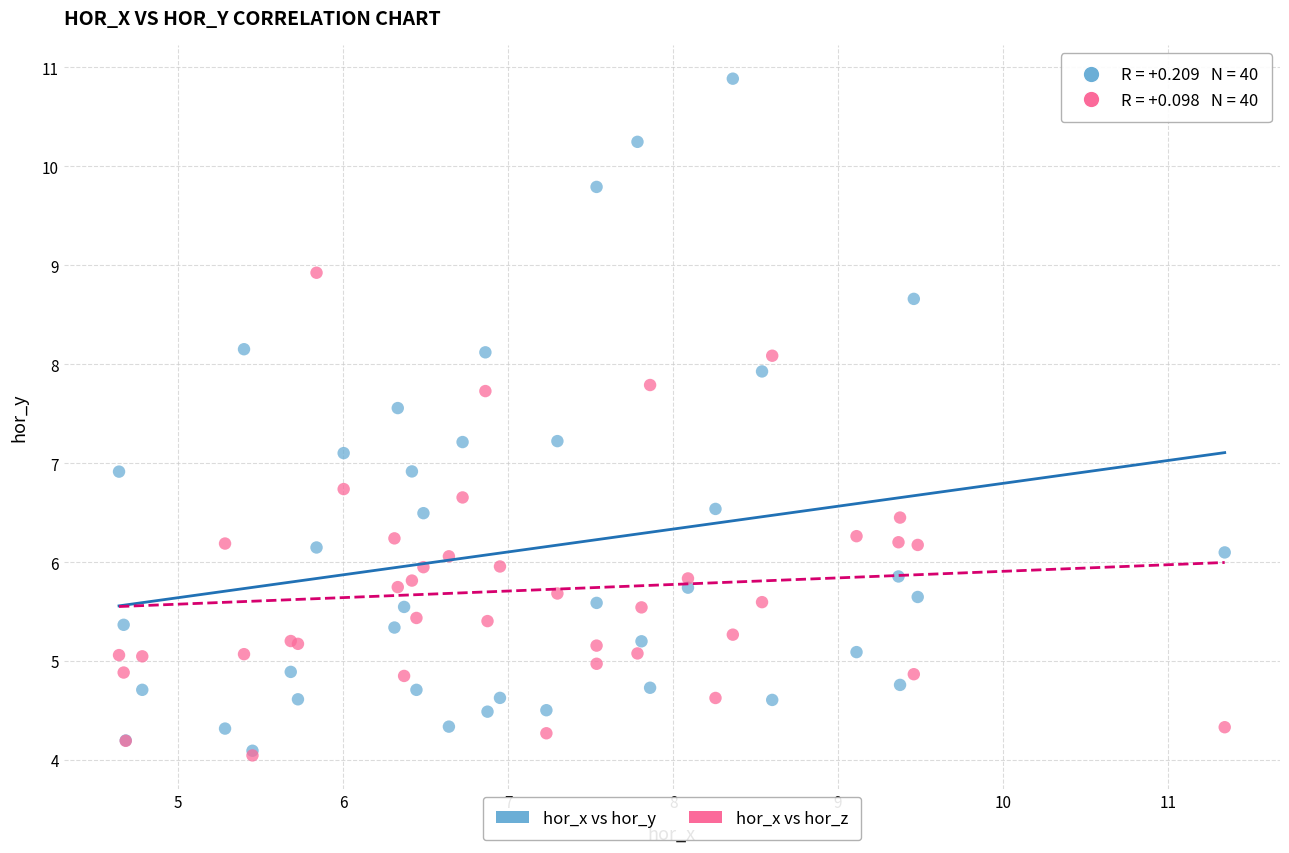

What are all the series names shown in the legend?

hor_x vs hor_y, hor_x vs hor_z